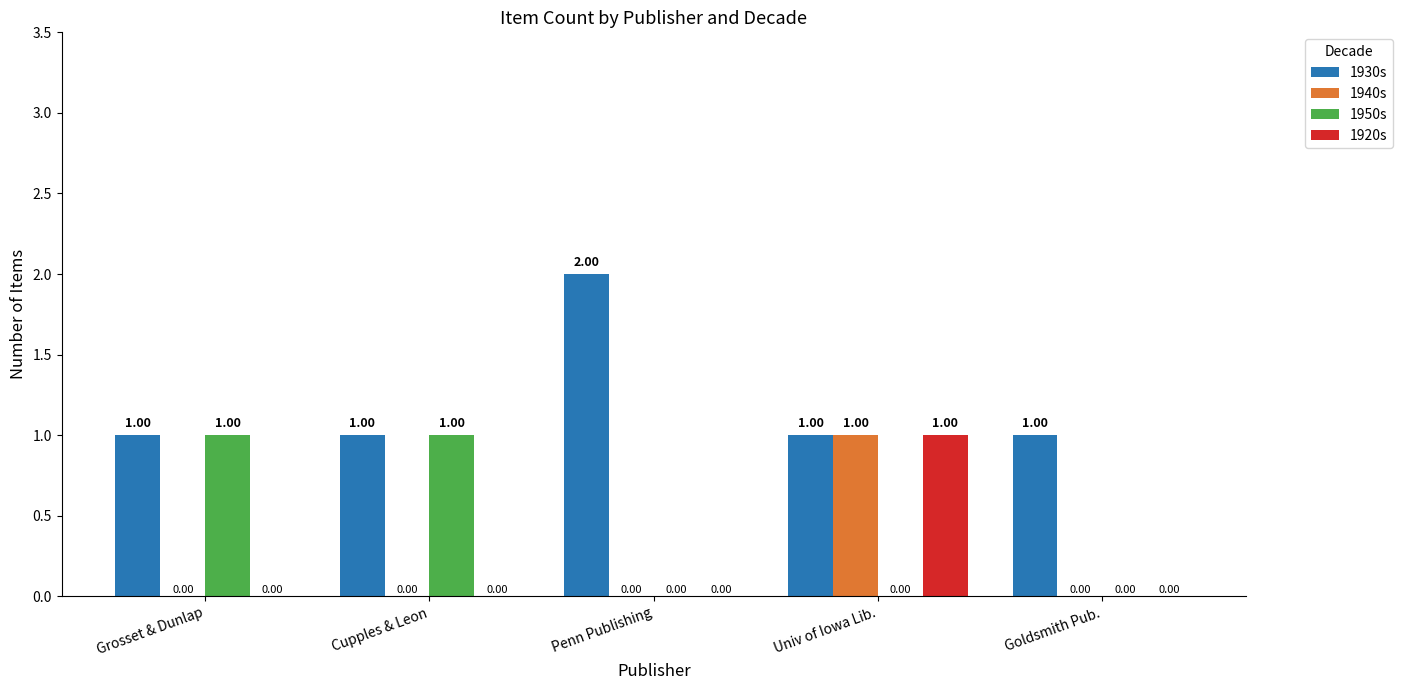

What is the total value across all series at Univ of Iowa Lib.?

3